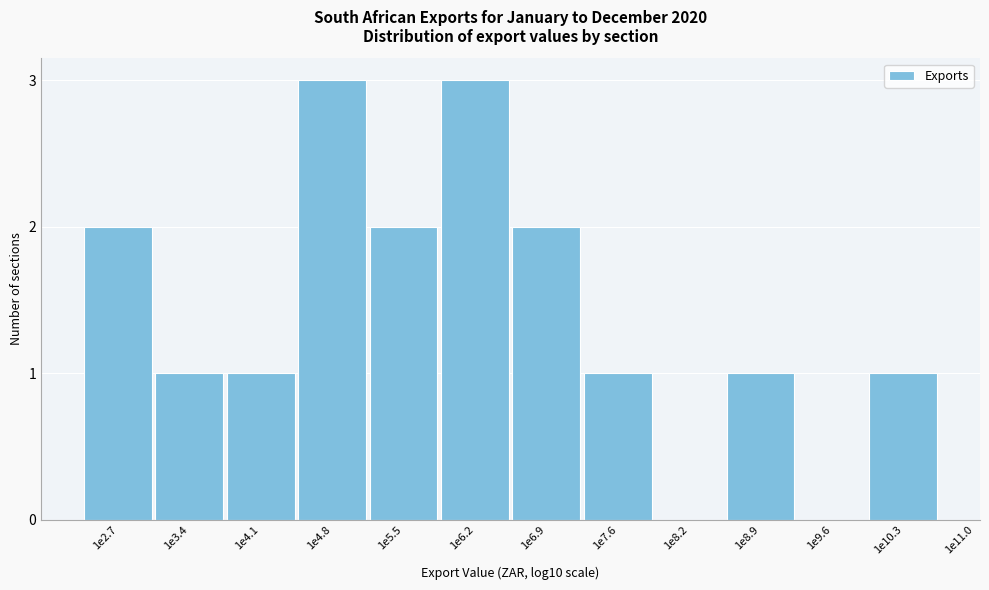

Reading left to right, list all the values displayed in this chart.

1e2.7=2	1e3.4=1	1e4.1=1	1e4.8=3	1e5.5=2	1e6.2=3	1e6.9=2	1e7.6=1	1e8.2=0	1e8.9=1	1e9.6=0	1e10.3=1